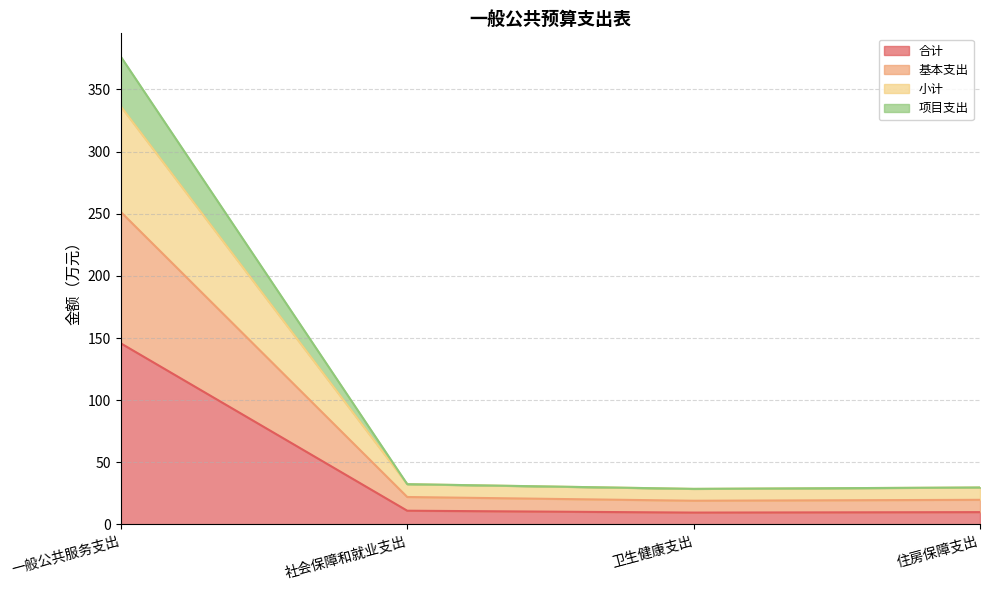

What is the highest value of the 合计 series?

145.7